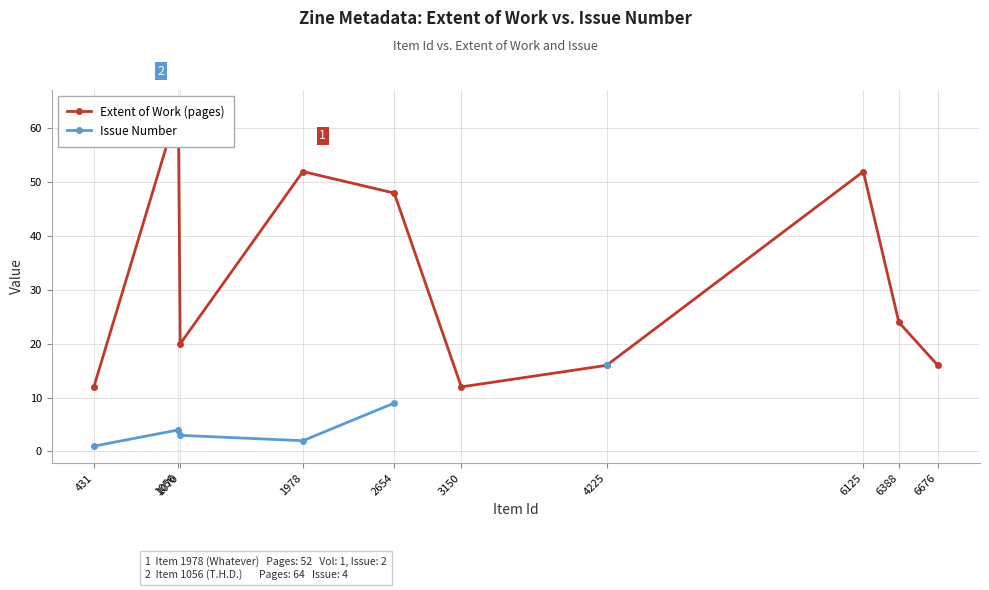

True or false: Issue Number and Extent of Work (pages) cross at least once.

False